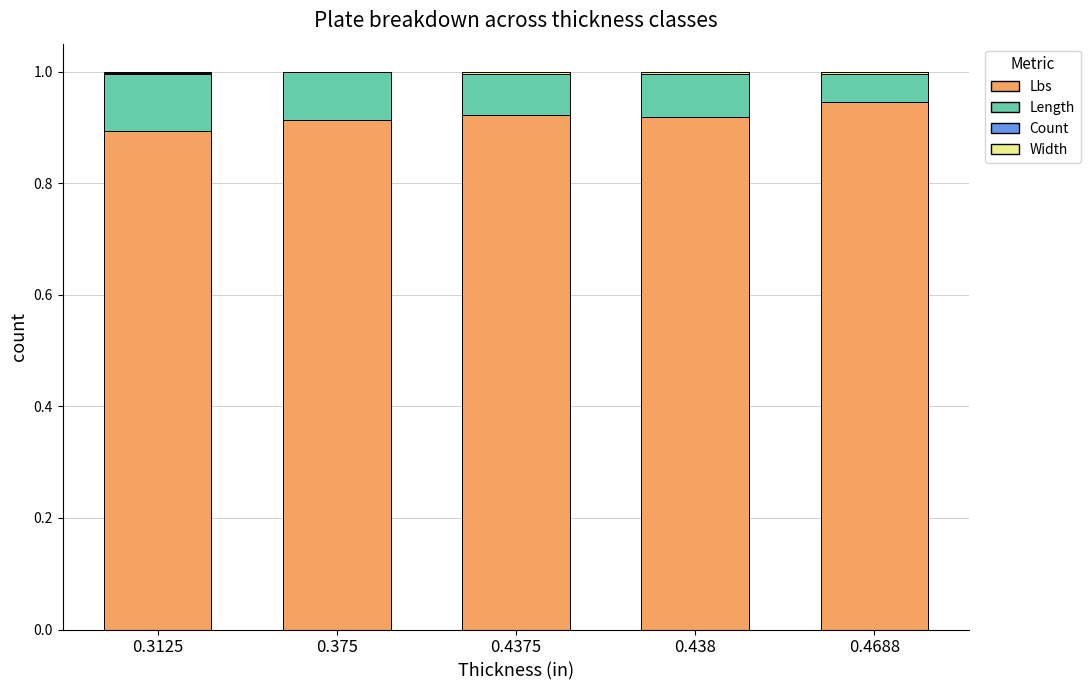

The value of Lbs at 0.3125 is 0.9. True or false?

True